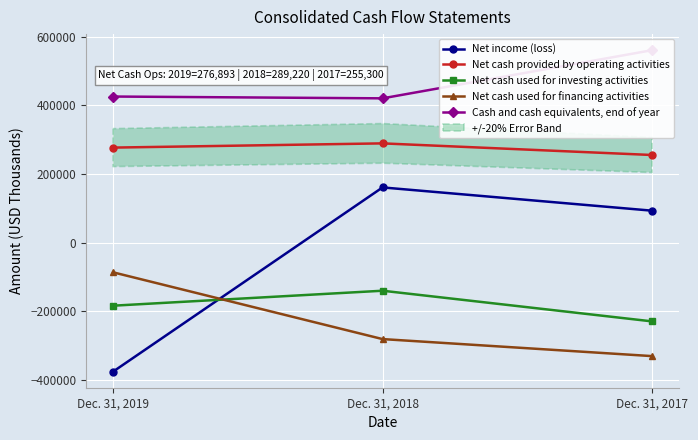

Which series changed the most between Dec. 31, 2019 and Dec. 31, 2018?

Net income (loss)